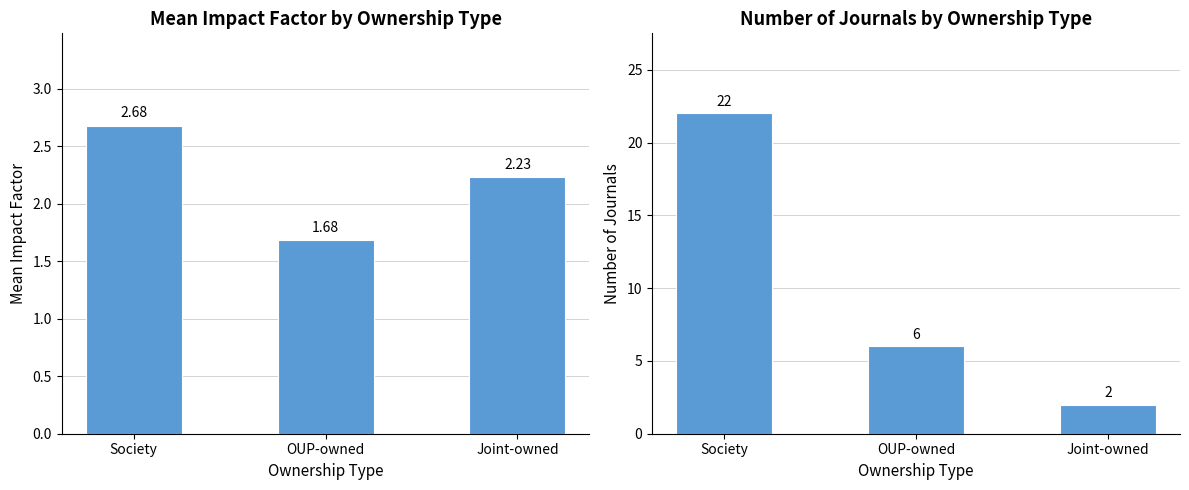

Which series has the largest total across all categories?

Number of Journals